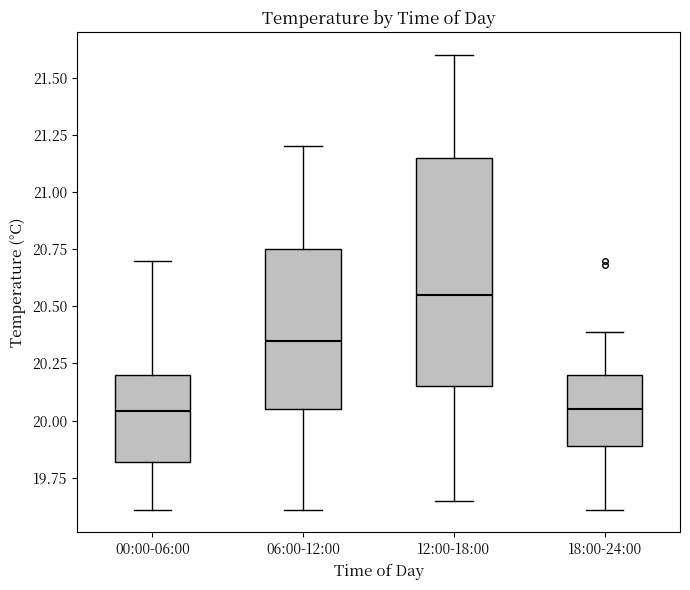

Reading left to right, read every box against the y-axis: the position of its median line, the range the box covers, and the ends of its whiskers. The values are not printed on the chart, so give them approximately, as read against the axis.

00:00-06:00: median 20.05, box 19.80 to 20.20, whiskers 19.60 to 20.70
06:00-12:00: median 20.35, box 20.05 to 20.75, whiskers 19.60 to 21.20
12:00-18:00: median 20.55, box 20.15 to 21.15, whiskers 19.65 to 21.60
18:00-24:00: median 20.05, box 19.90 to 20.20, whiskers 19.60 to 20.40